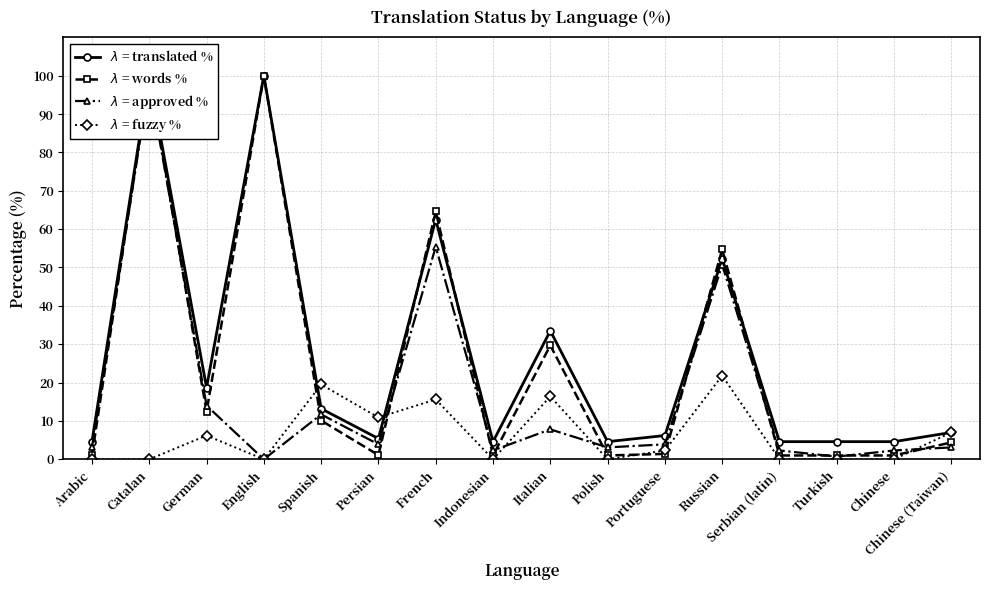

Reading left to right, transcribe all the data shown in this chart.

$\lambda$ = translated %: Arabic=4.6	Catalan=100.0	German=18.7	English=100.0	Spanish=13.2	Persian=5.4	French=62.5	Indonesian=4.6	Italian=33.5	Polish=4.6	Portuguese=6.2	Russian=52.3	Serbian (latin)=4.6	Turkish=4.6	Chinese=4.6	Chinese (Taiwan)=7.0
$\lambda$ = words %: Arabic=1.0	Catalan=100.0	German=12.4	English=100.0	Spanish=10.1	Persian=1.1	French=64.6	Indonesian=1.0	Italian=29.7	Polish=1.0	Portuguese=1.4	Russian=54.7	Serbian (latin)=1.0	Turkish=1.0	Chinese=1.0	Chinese (Taiwan)=4.4
$\lambda$ = approved %: Arabic=3.1	Catalan=98.4	German=14.0	English=0.0	Spanish=11.7	Persian=3.9	French=55.4	Indonesian=2.3	Italian=7.8	Polish=3.1	Portuguese=3.9	Russian=50.7	Serbian (latin)=2.3	Turkish=0.7	Chinese=2.3	Chinese (Taiwan)=3.1
$\lambda$ = fuzzy %: Arabic=0.0	Catalan=0.0	German=6.2	English=0.0	Spanish=19.5	Persian=10.9	French=15.6	Indonesian=0.0	Italian=16.4	Polish=0.0	Portuguese=2.3	Russian=21.8	Serbian (latin)=0.0	Turkish=0.0	Chinese=0.0	Chinese (Taiwan)=7.0